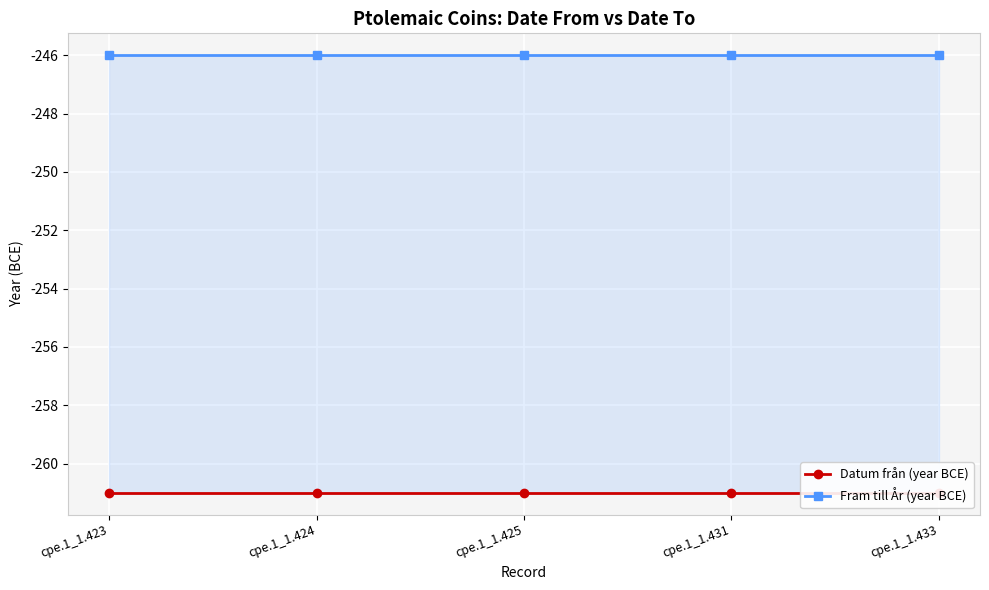

Where is Fram till År (year BCE) nearest to the value -246?

cpe.1_1.423